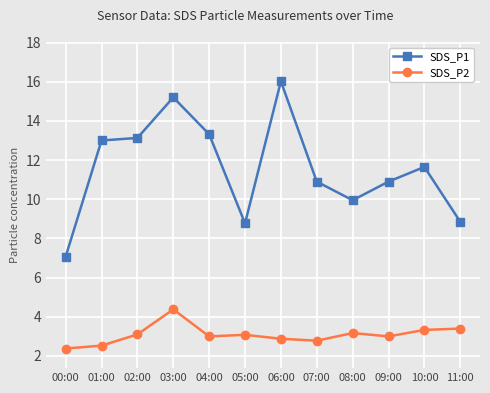

At which category does SDS_P2 reach its first local peak?

03:00